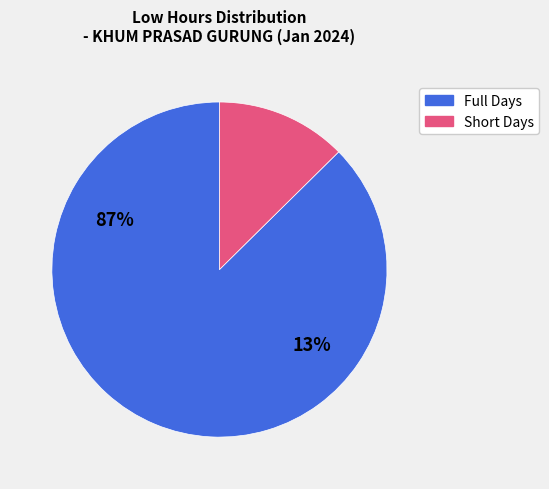

How many slices are in this pie chart?

2